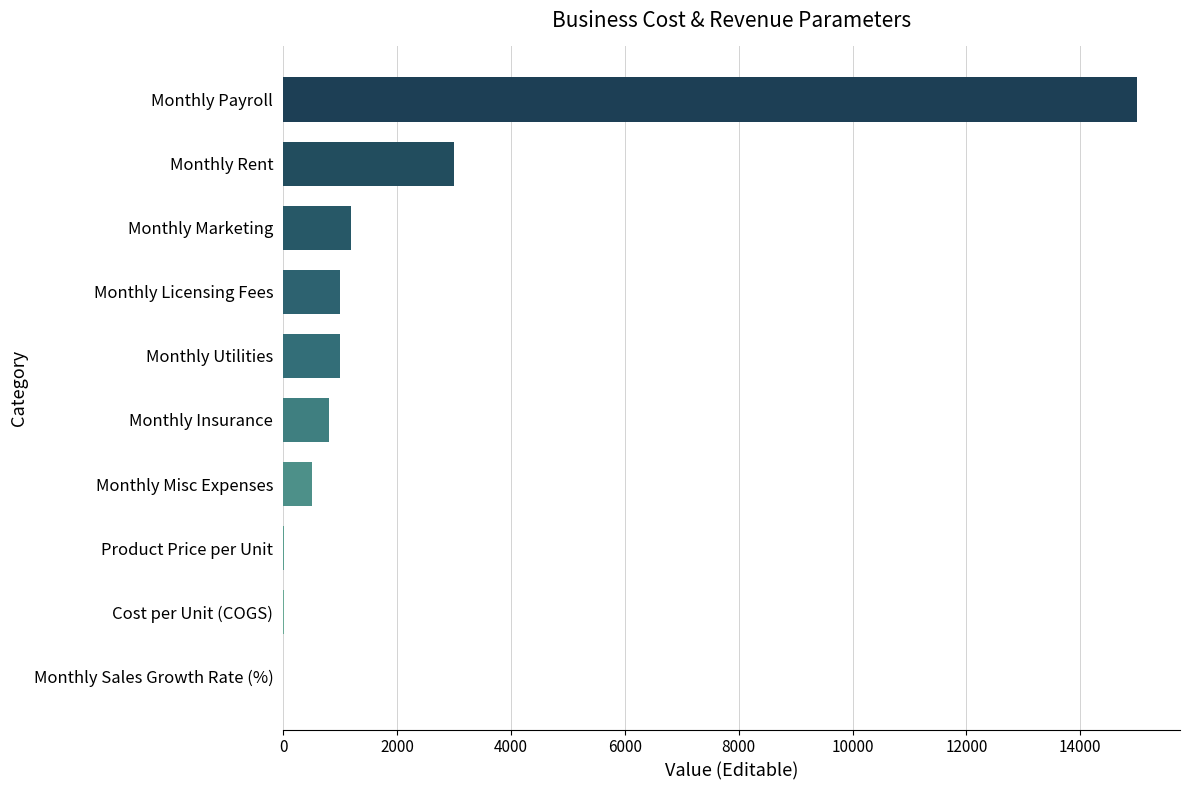

The chart shows a value of 1763 at Monthly Utilities. True or false?

False